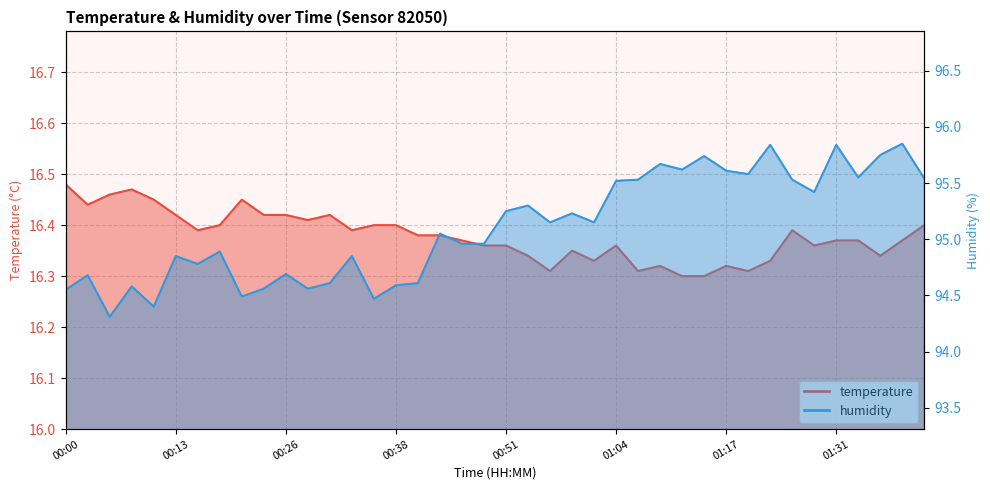

How many interior local valleys does the humidity series have?

12